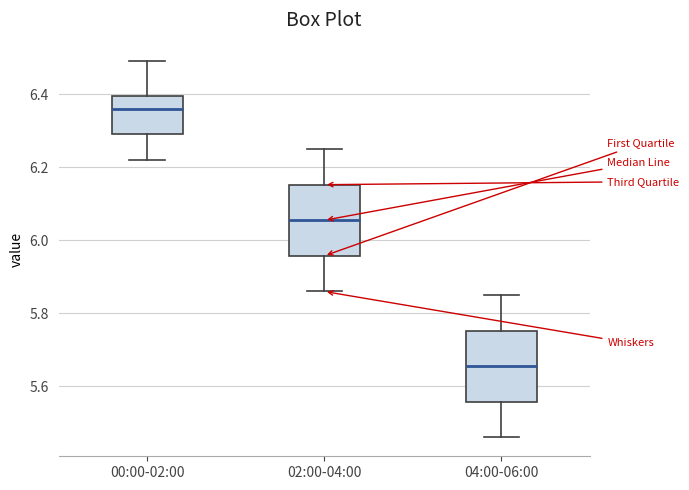

Where does the upper whisker of the box for 02:00-04:00 end on the y-axis? The values are not printed on the chart, so give them approximately, as read against the axis.

6.26